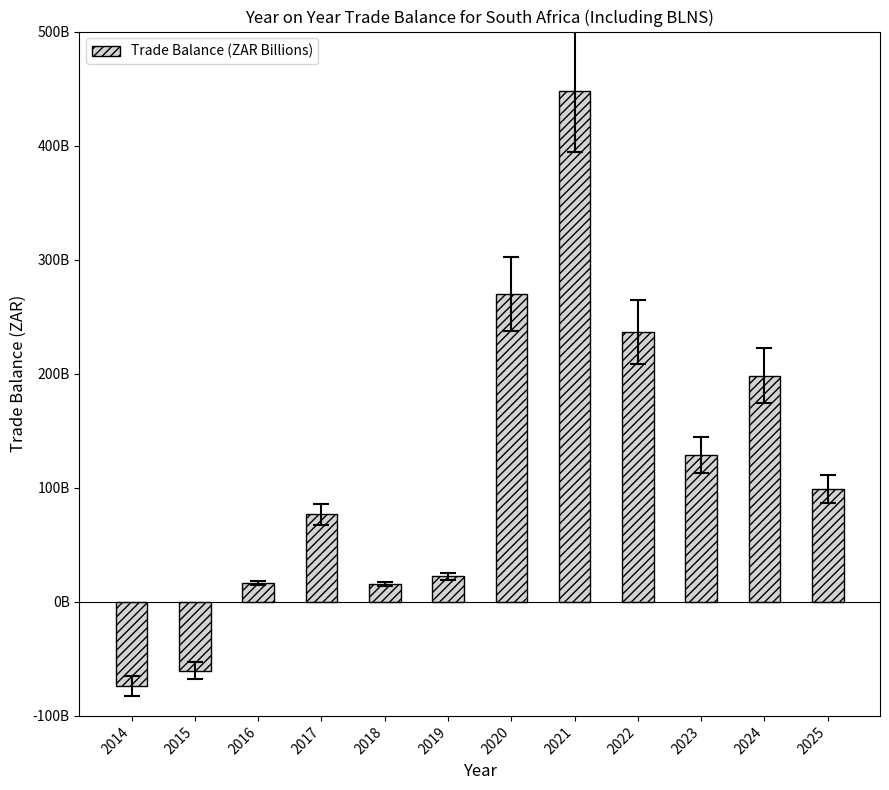

Reading left to right, list all the values displayed in this chart.

-73578728459.0	-60381863633.0	16707695628.0	76656284078.0	15775886646.9	22257082321.0	270103183966.5	447698836530.0	236543637345.2	128845933694.6	198395495958.8	98906978066.7